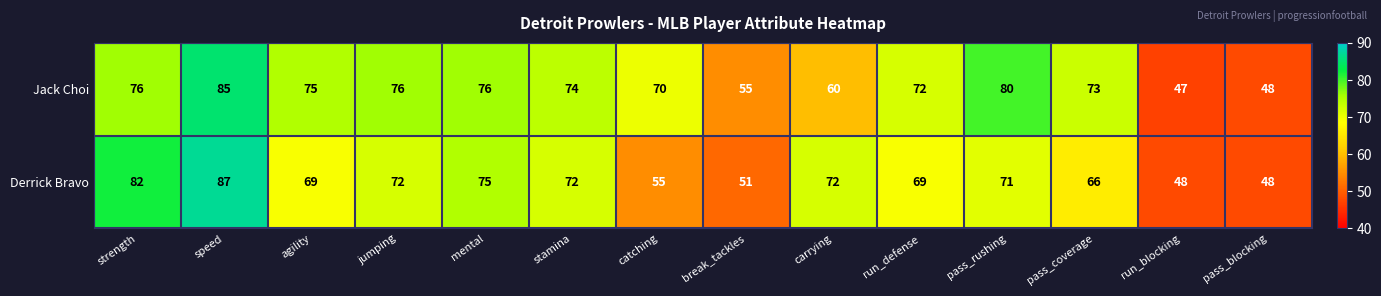

At which category is the sum across all series the highest?

speed